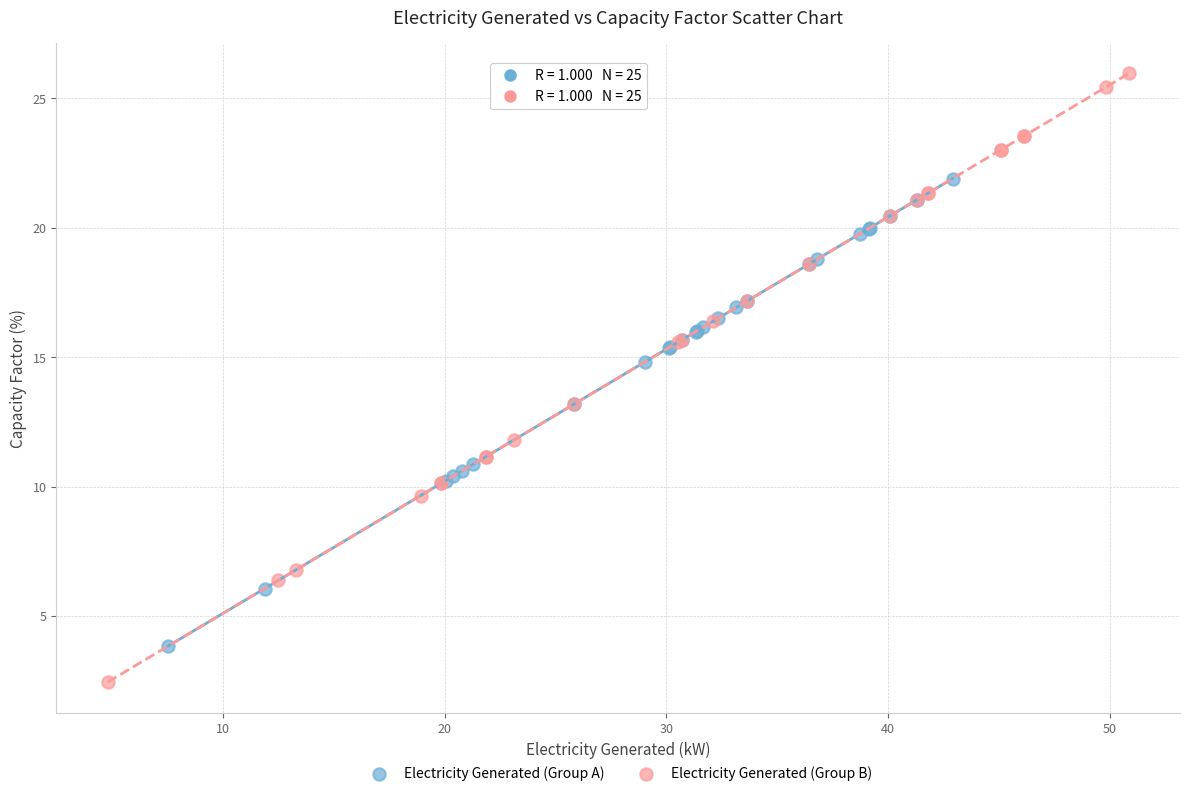

What are all the series names shown in the legend?

Electricity Generated (Group A), Electricity Generated (Group B)